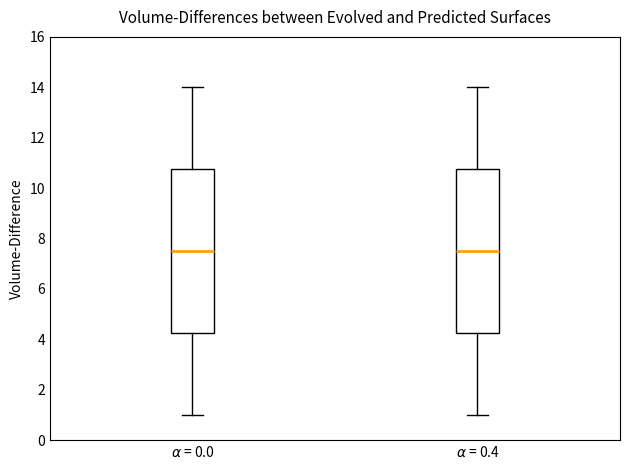

Reading left to right, transcribe this box plot: for each box, give where its median line is, the range the box spans, and where its two whiskers end, as read against the y-axis. The values are not printed on the chart, so give them approximately, as read against the axis.

$\alpha$ = 0.0: median 7.6, box 4.2 to 10.8, whiskers 1.0 to 14.0
$\alpha$ = 0.4: median 7.6, box 4.2 to 10.8, whiskers 1.0 to 14.0